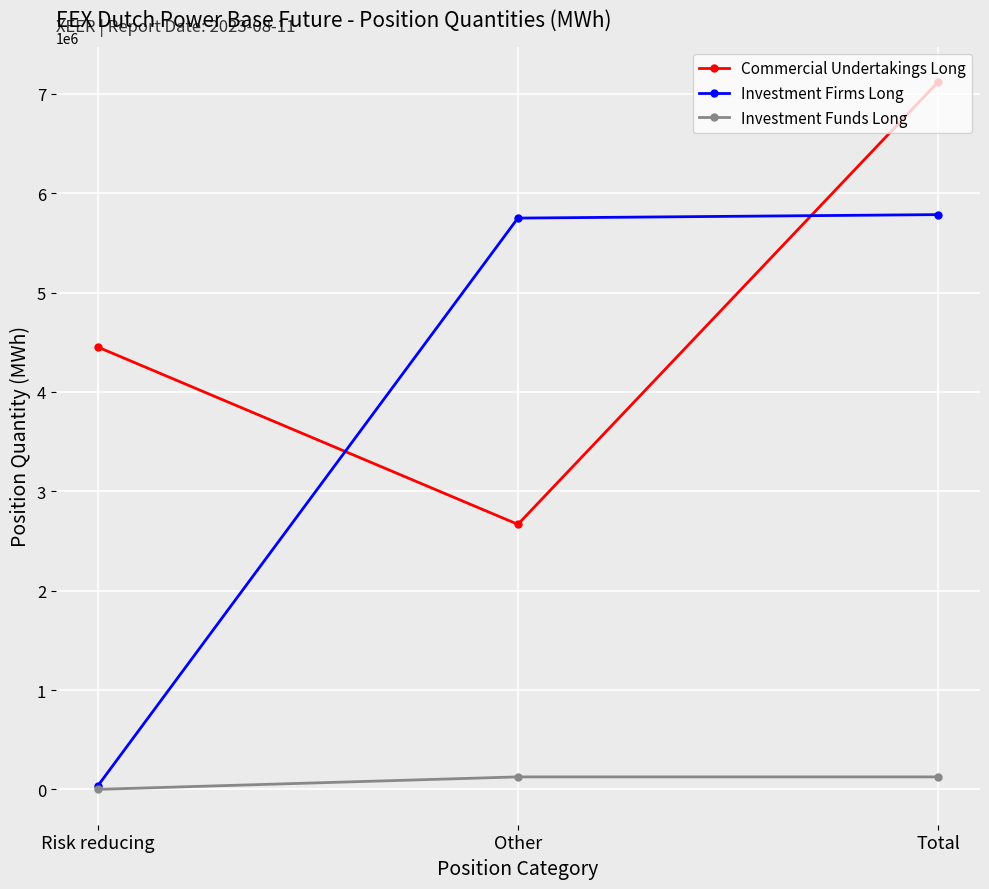

Where is Commercial Undertakings Long nearest to the value 4893637?

Risk reducing